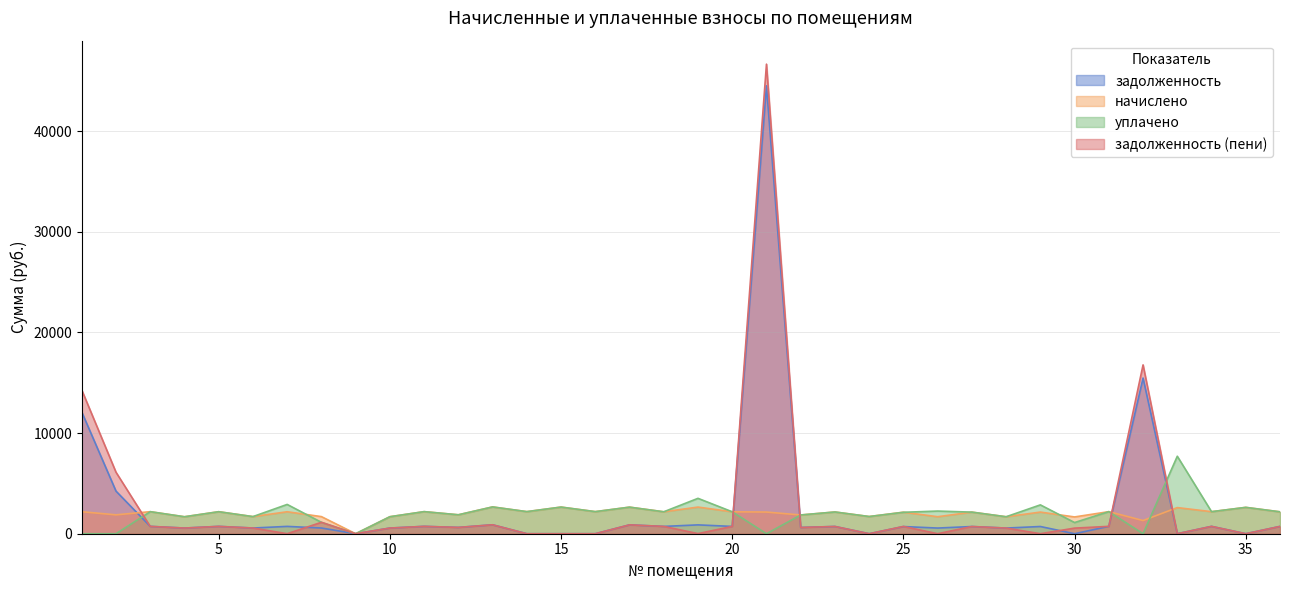

List the series in order of their peak value, lowest first.

начислено, уплачено, задолженность, задолженность (пени)